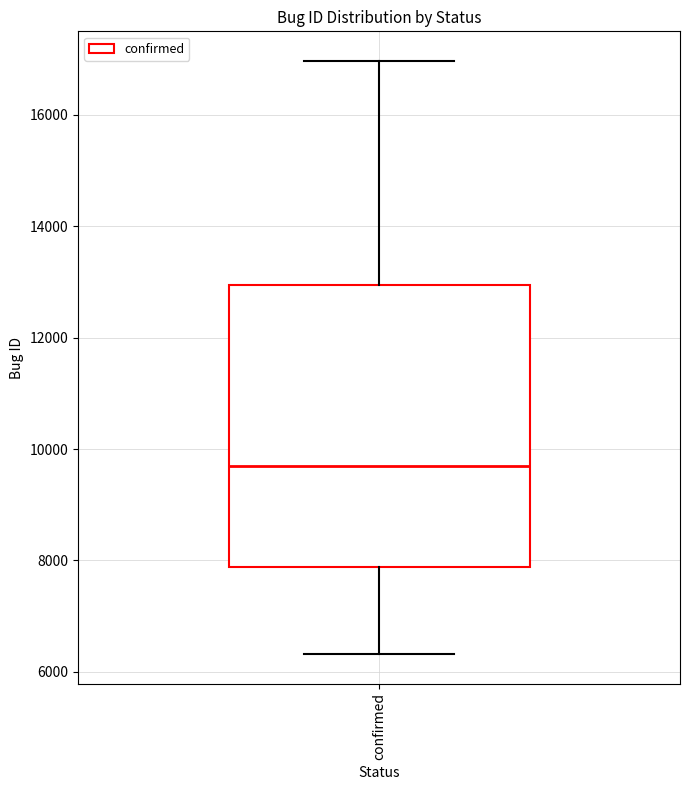

Read this box plot against the y-axis: the position of the median line, the range covered by the box, and the ends of both whiskers. The values are not printed on the chart, so give them approximately, as read against the axis.

median 9600, box 7800 to 13000, whiskers 6400 to 17000